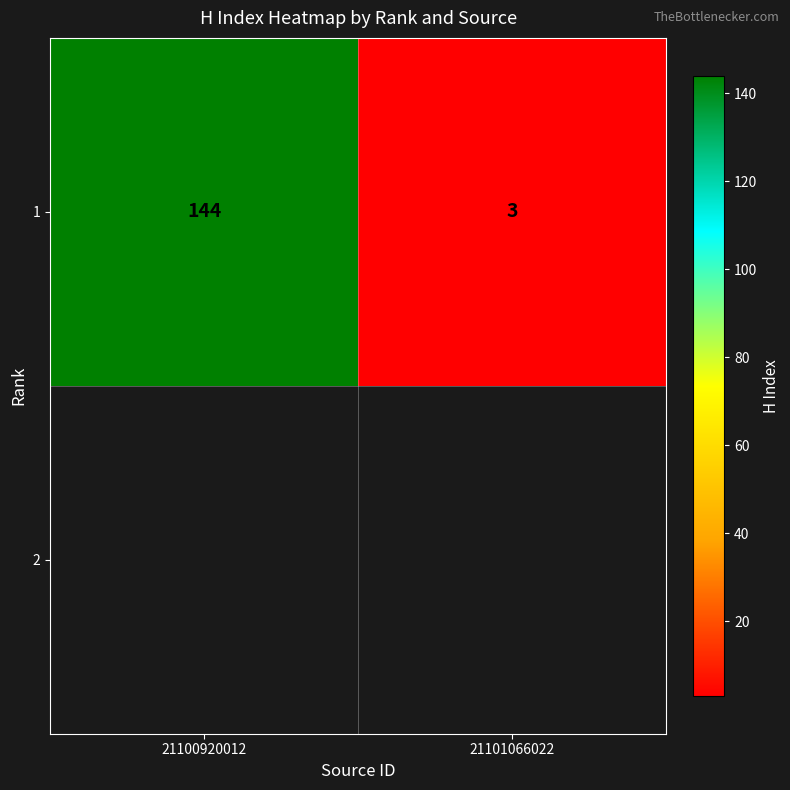

How many values are between 3 and 144?

2